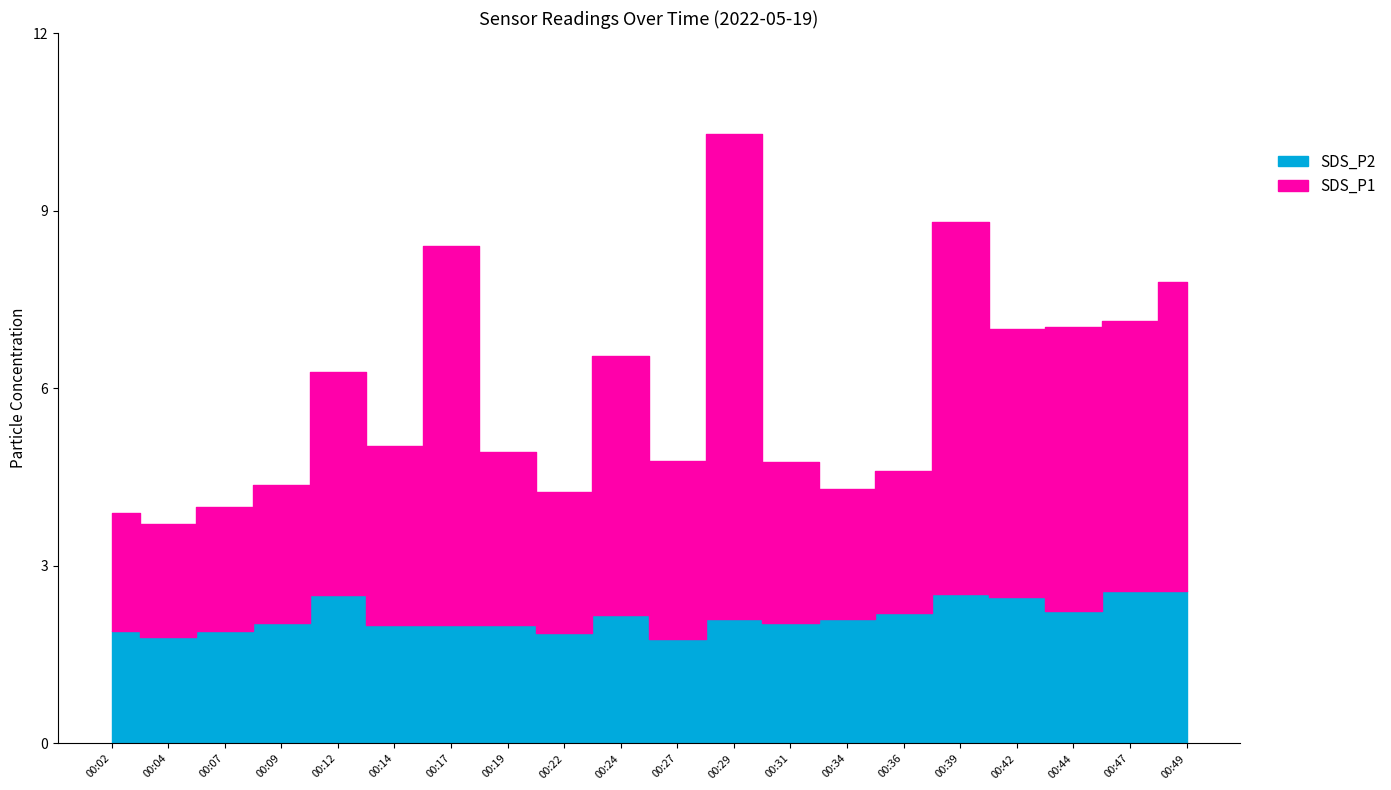

How many values in the SDS_P2 series exceed 2?

12